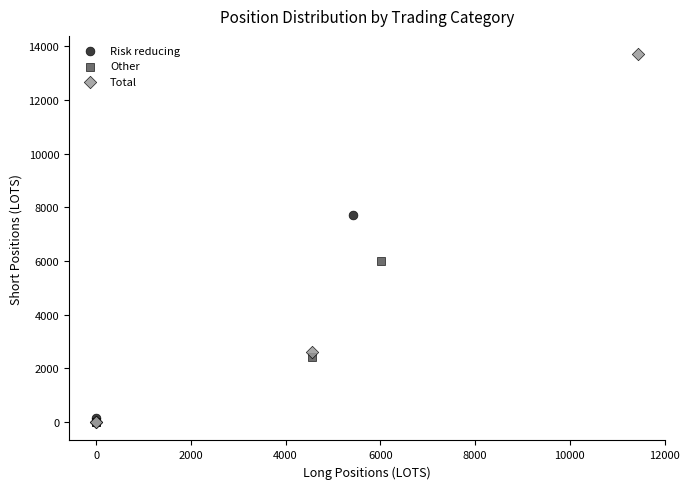

Which series has the widest spread of Y values?

Total